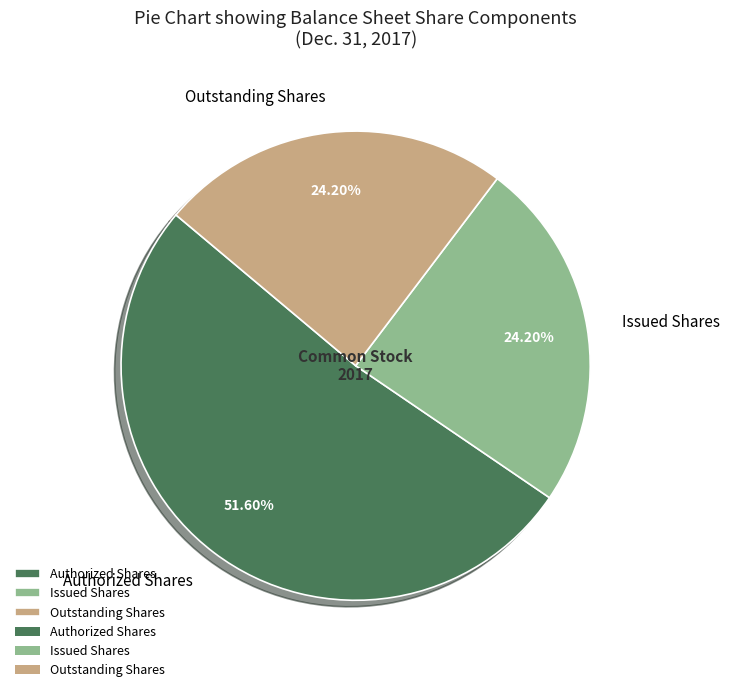

Which has a higher value, Authorized Shares or Issued Shares?

Authorized Shares